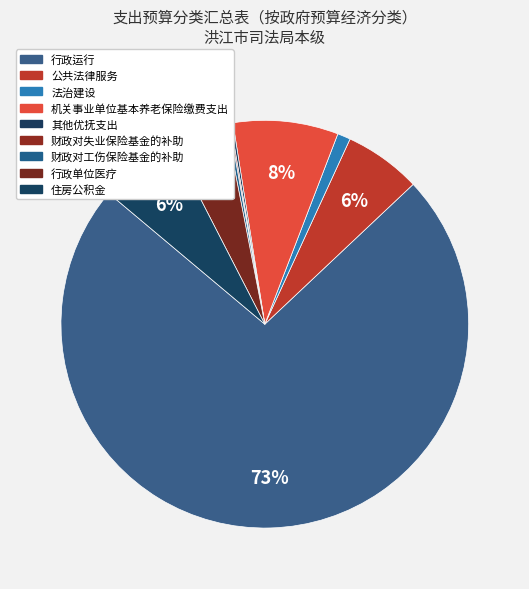

Does 行政运行 account for over 50% of the chart?

Yes